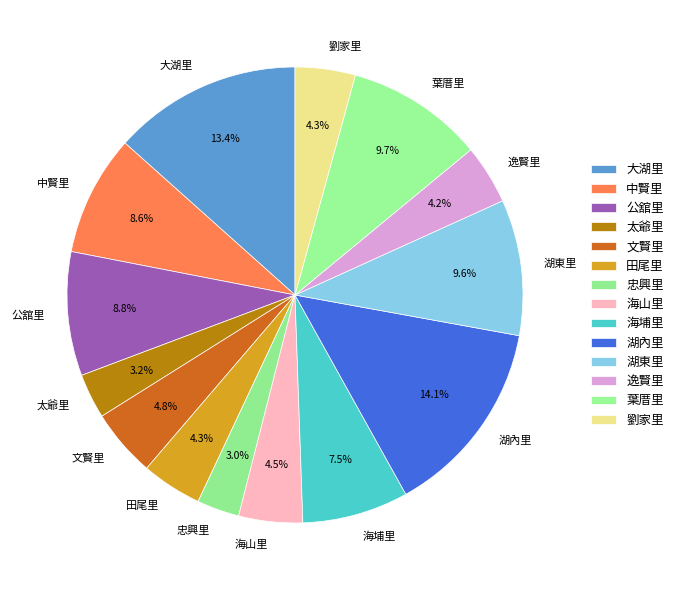

What percentage is NOT represented by 葉厝里?

90.3%